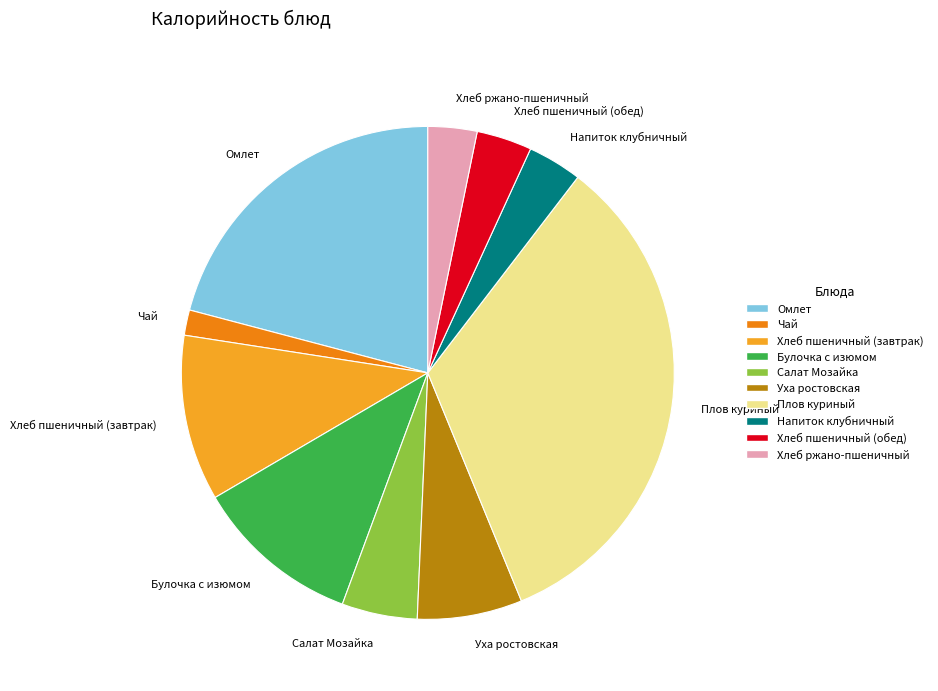

Is Омлет the majority of the pie?

No